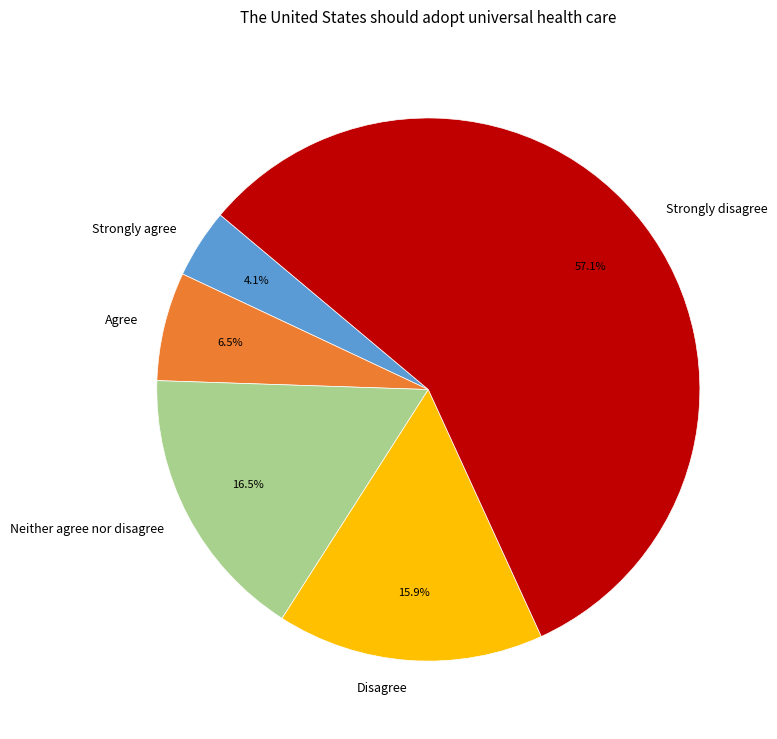

Which slice is the largest?

Strongly disagree